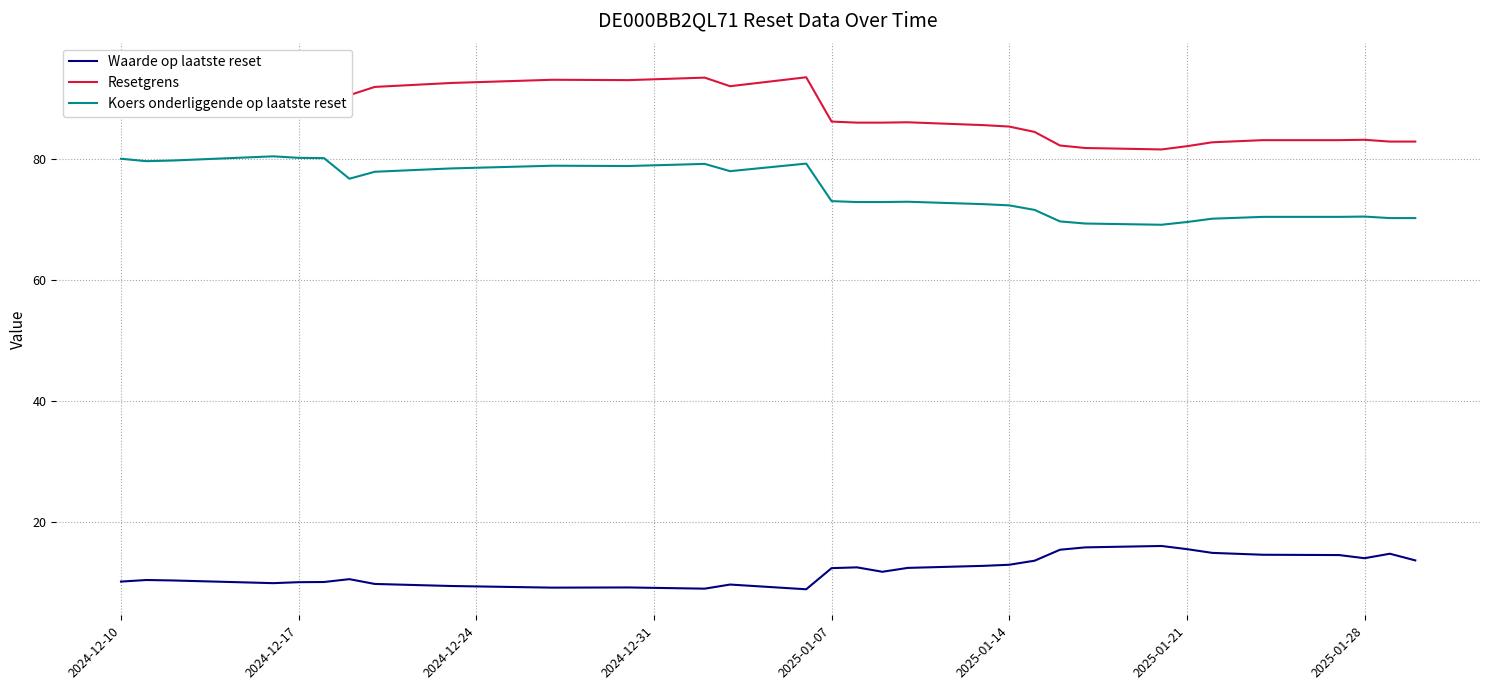

True or false: Resetgrens has more than 2 points higher than both neighbors.

True